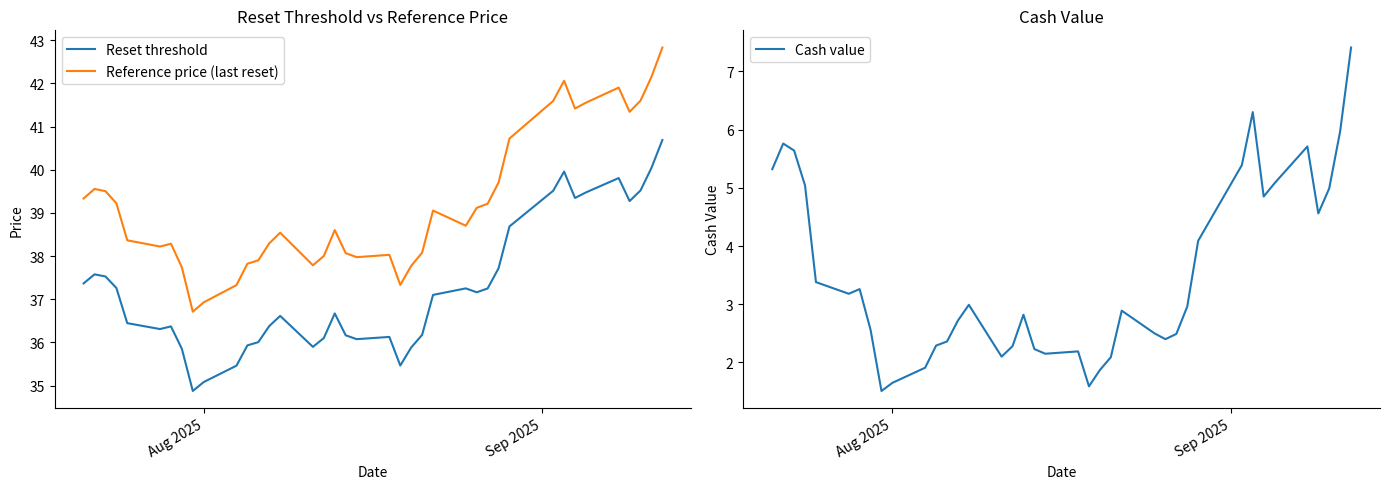

True or false: Reference price (last reset) and Reset threshold cross at least once.

False